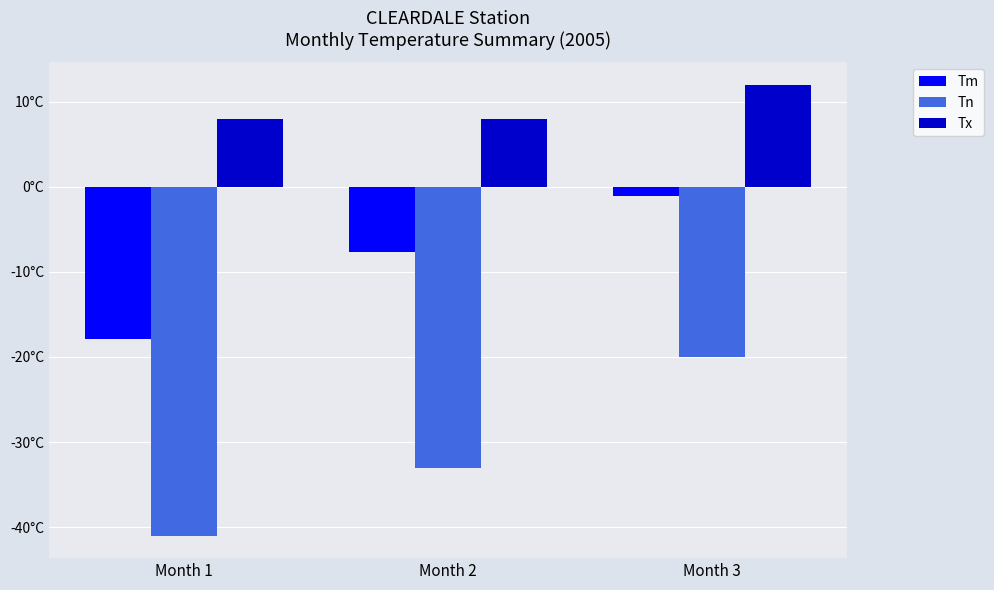

At which category is the sum across all series the highest?

Month 3